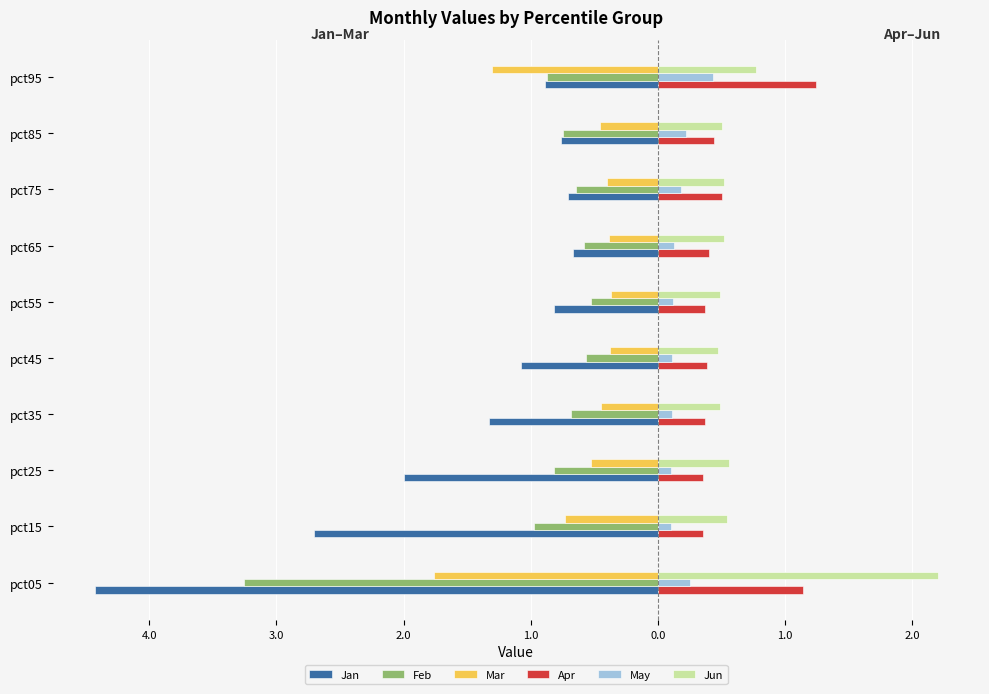

What are all the series names shown in the legend?

Jan, Feb, Mar, Apr, May, Jun